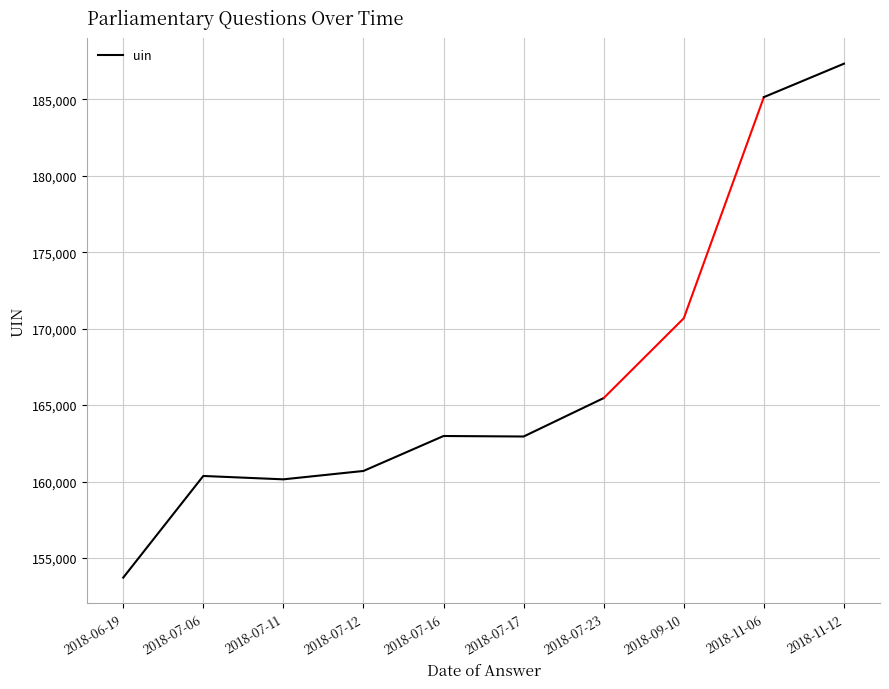

Where does the data first go above 160696?

2018-07-16